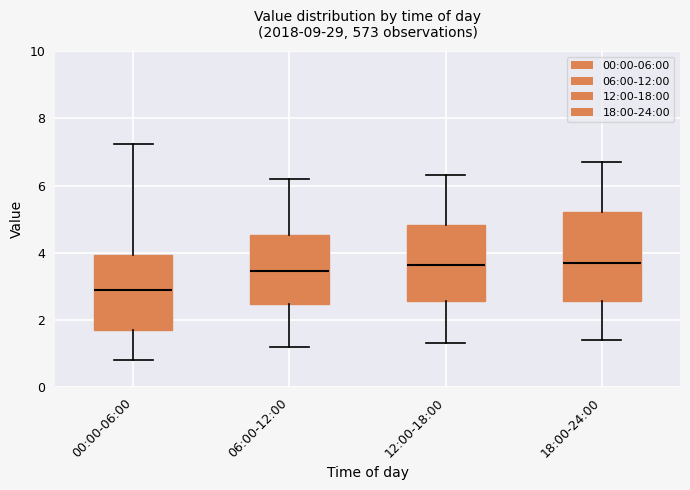

Which box has the lowest median line?

00:00-06:00